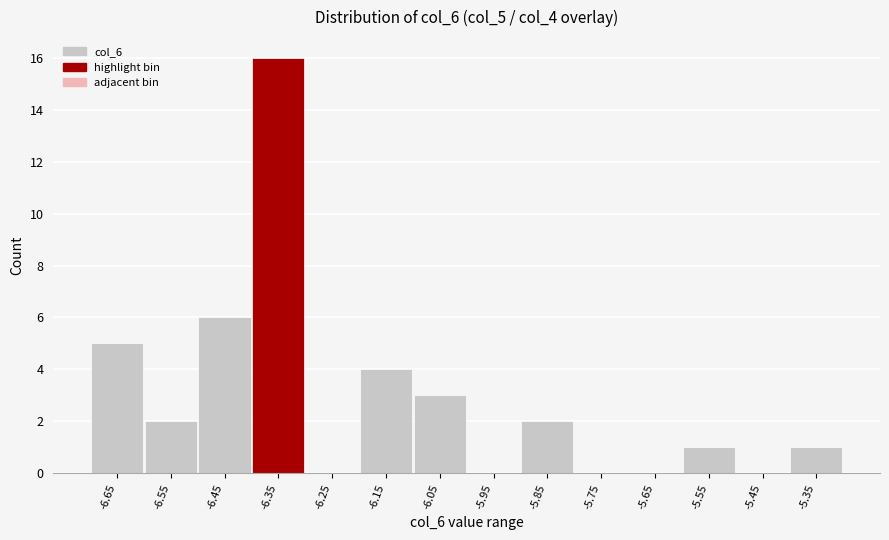

Where does the data first go above 2?

-6.65